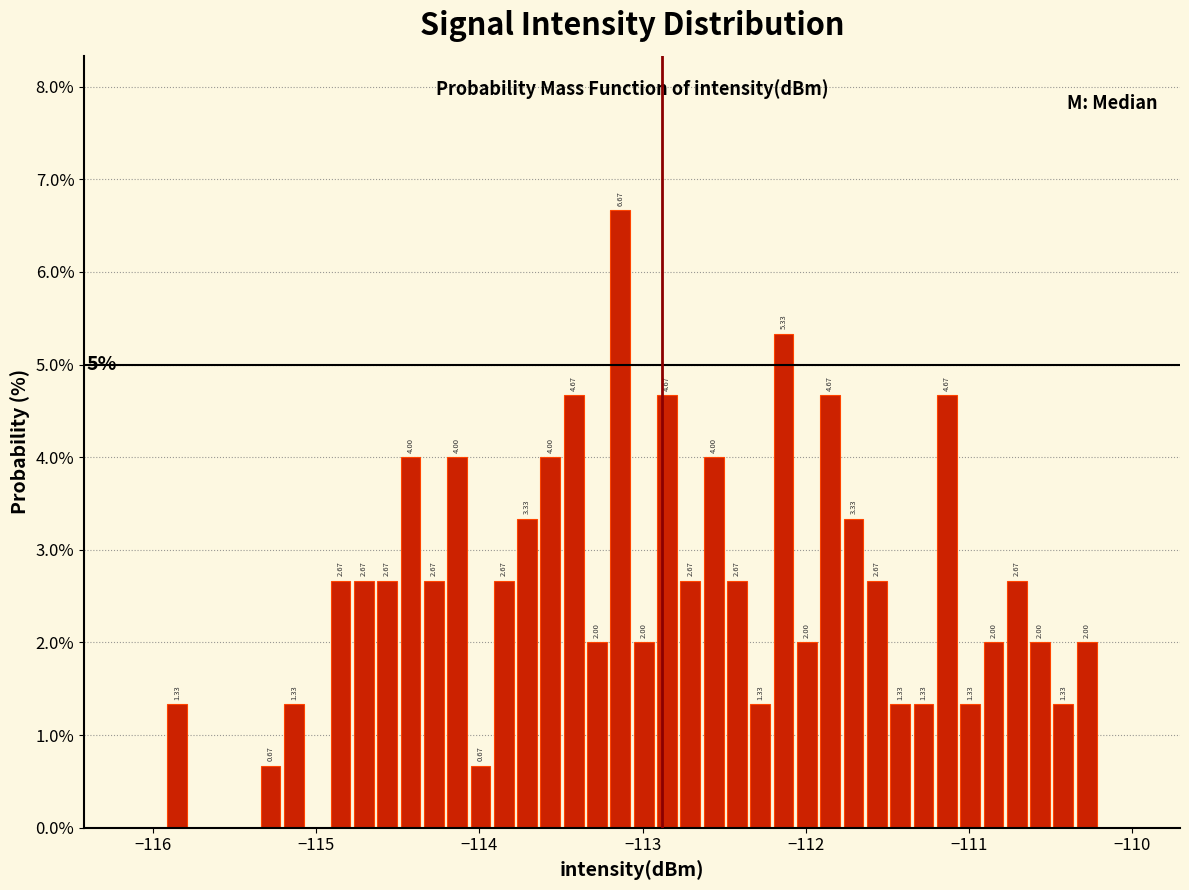

Around what value on the x-axis is the tallest bar? Give the approximate position of its centre, as read against the axis.

-113.1